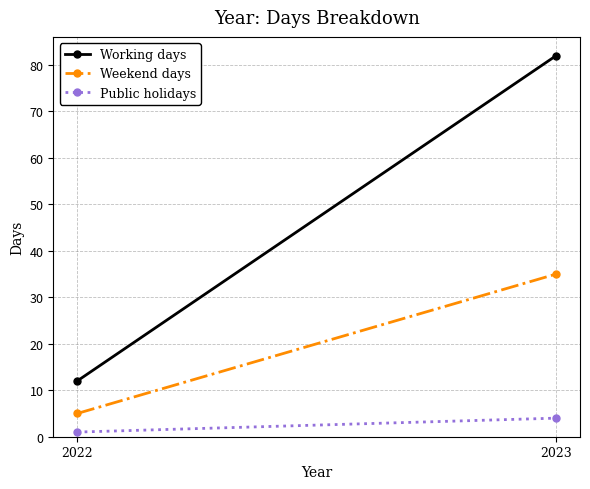

What is the maximum value shown in the chart?

82